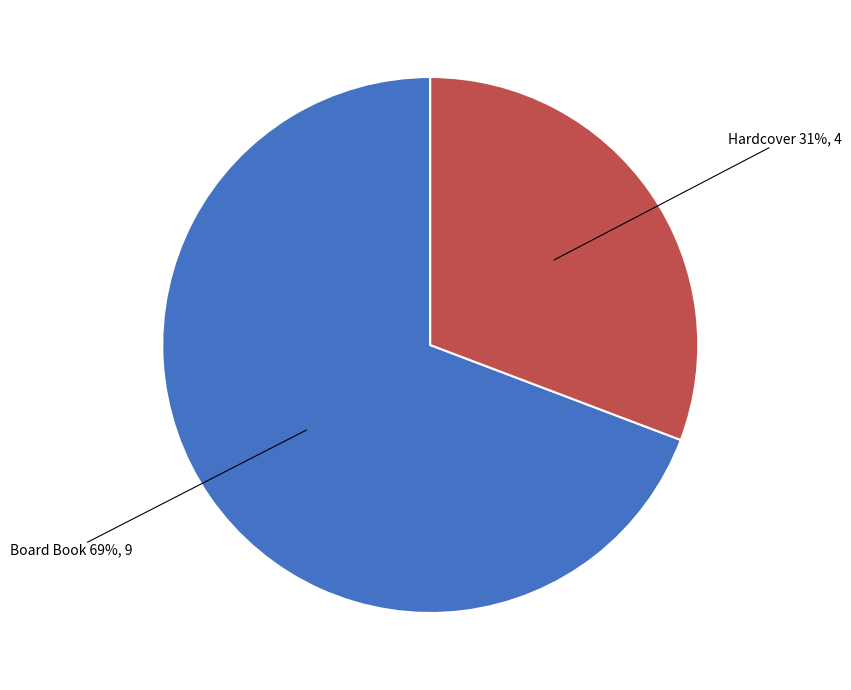

To the nearest percent, what is the average slice percentage?

50%